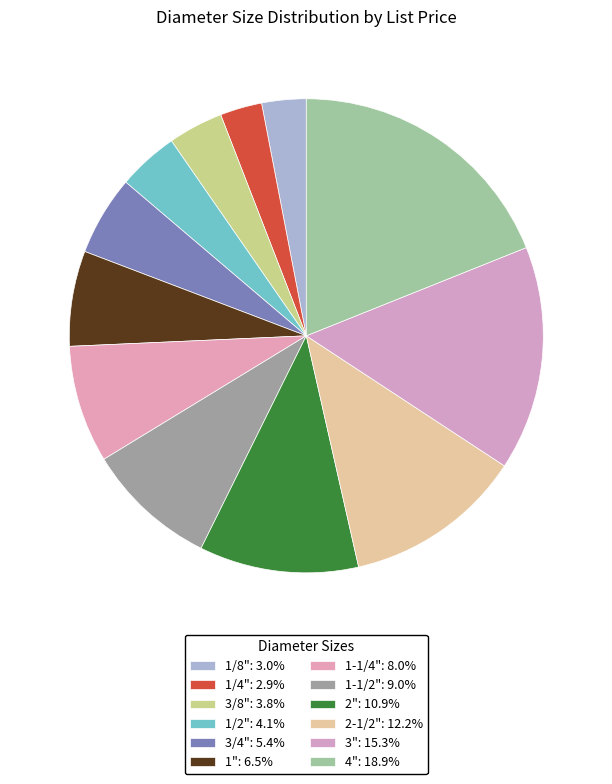

Is it true that 2" is 24% of the pie?

False